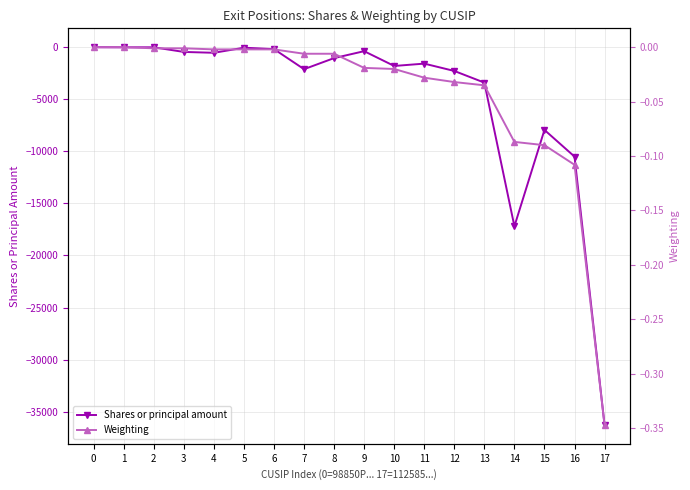

Rank the series at 17 from lowest to highest value.

Shares or principal amount, Weighting